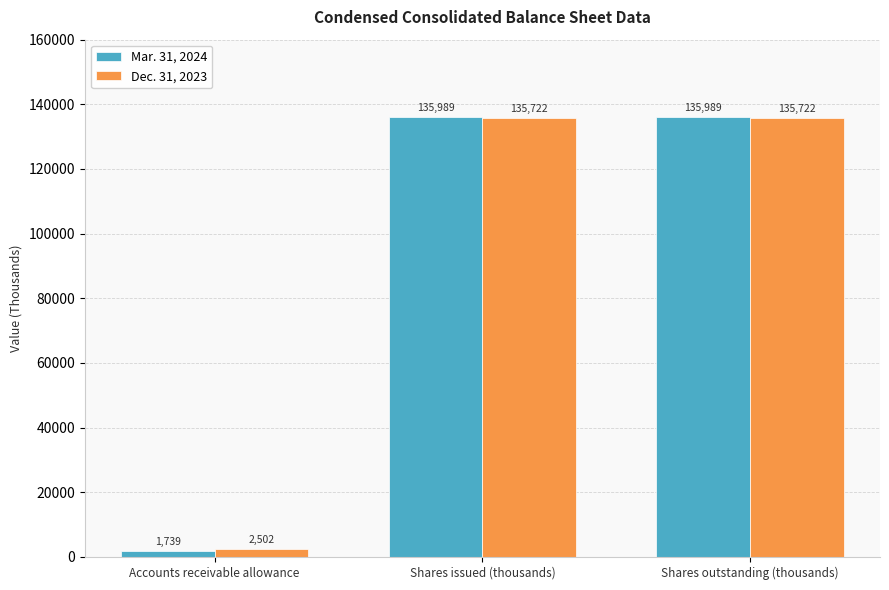

Is it true that Dec. 31, 2023 equals 135722 at Shares issued (thousands)?

True